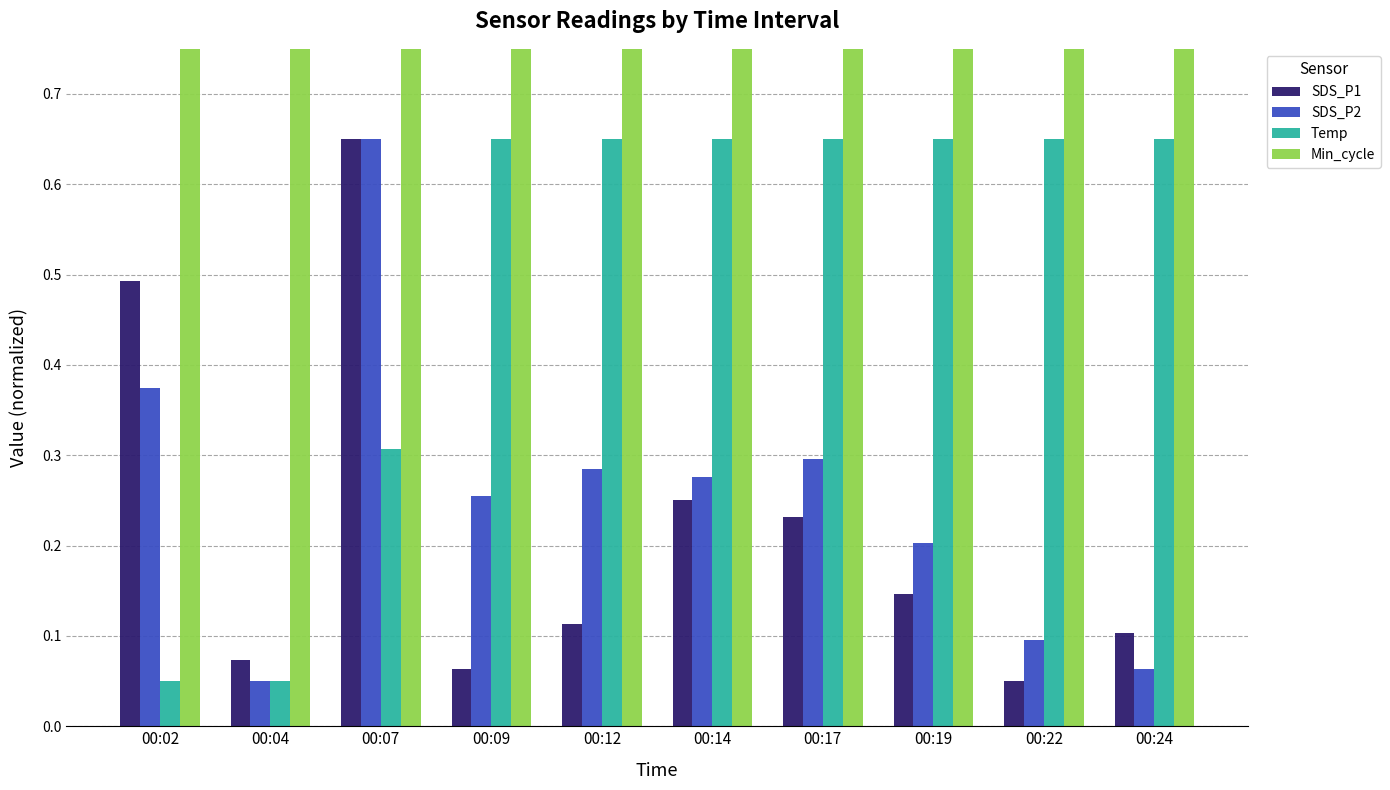

What are all the series names shown in the legend?

SDS_P1, SDS_P2, Temp, Min_cycle